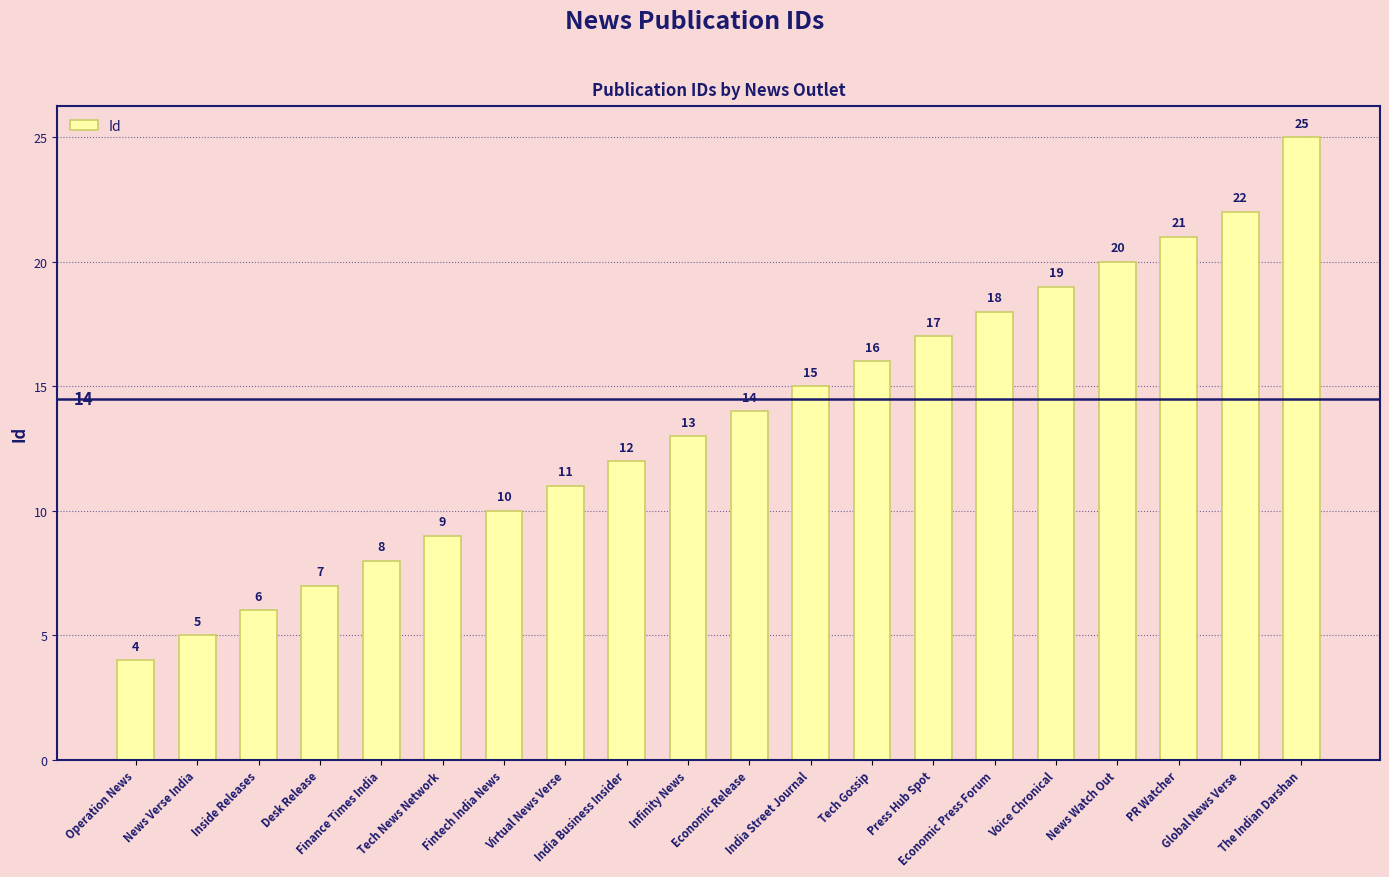

List the labels in order of value, smallest first.

Operation News, News Verse India, Inside Releases, Desk Release, Finance Times India, Tech News Network, Fintech India News, Virtual News Verse, India Business Insider, Infinity News, Economic Release, India Street Journal, Tech Gossip, Press Hub Spot, Economic Press Forum, Voice Chronical, News Watch Out, PR Watcher, Global News Verse, The Indian Darshan